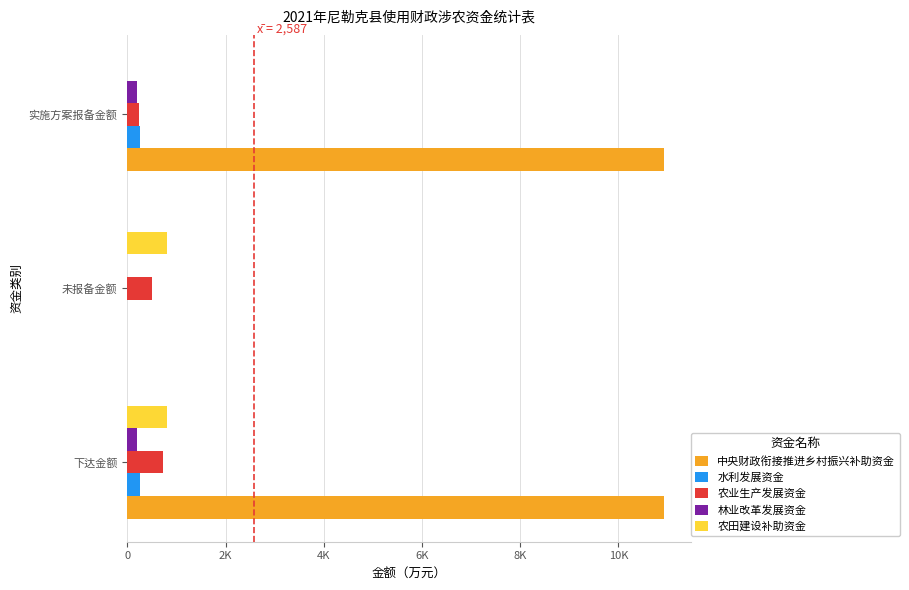

What are all the series names shown in the legend?

中央财政衔接推进乡村振兴补助资金, 水利发展资金, 农业生产发展资金, 林业改革发展资金, 农田建设补助资金